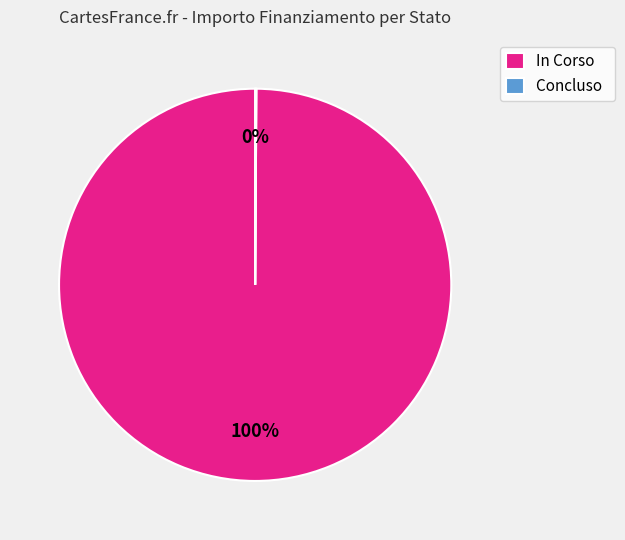

Which slice is the largest?

In Corso